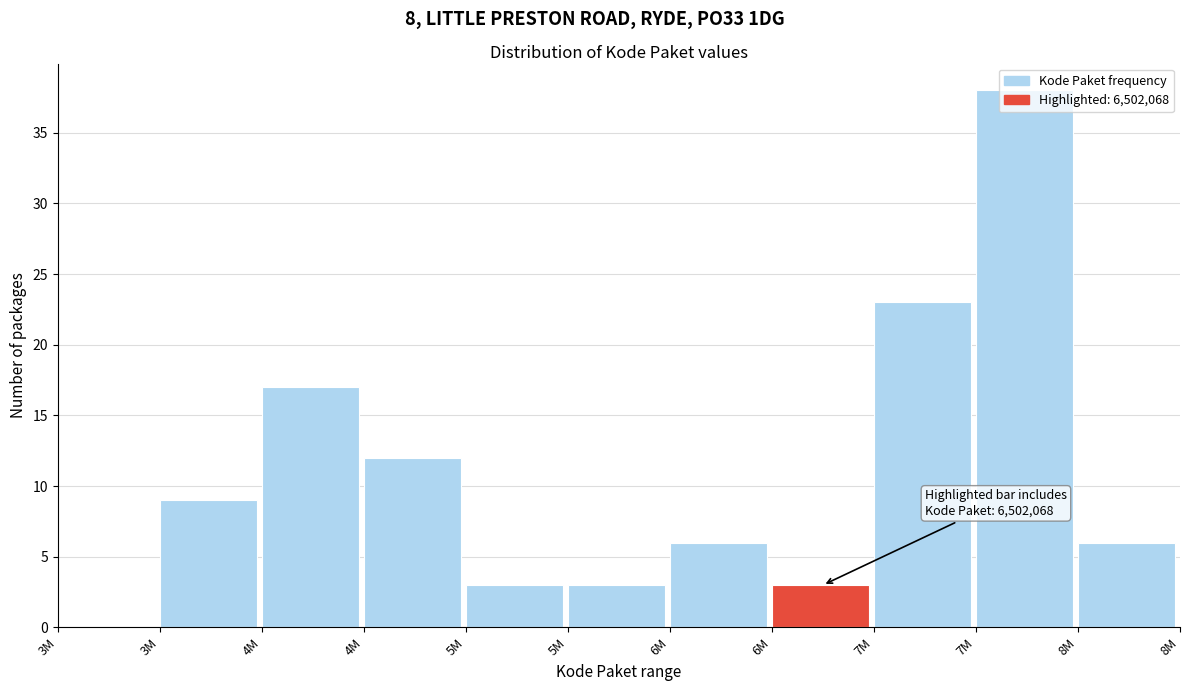

How many values are above zero?

10